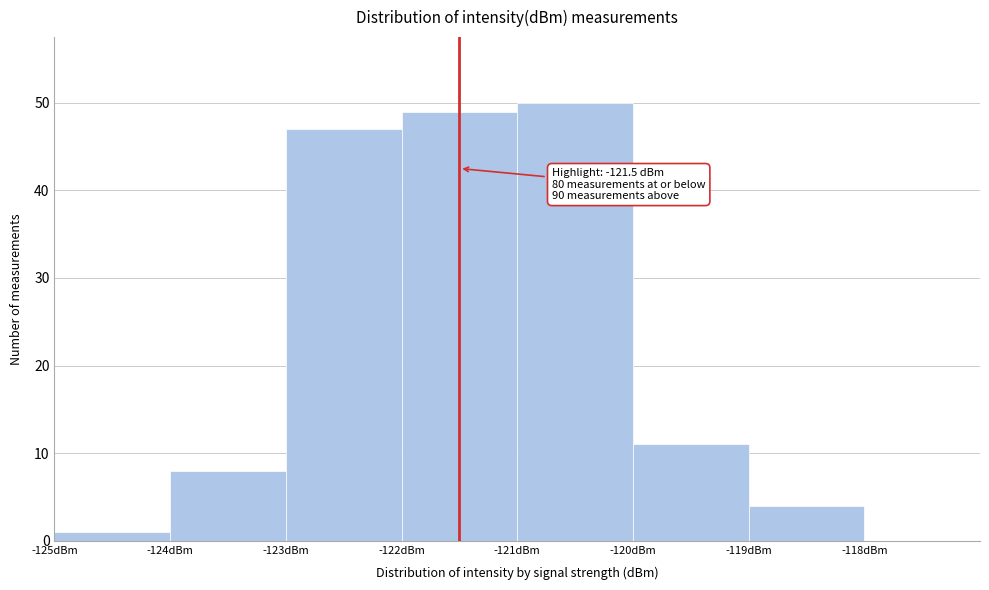

Over which range of the x-axis is the bar tallest?

-121 to -120